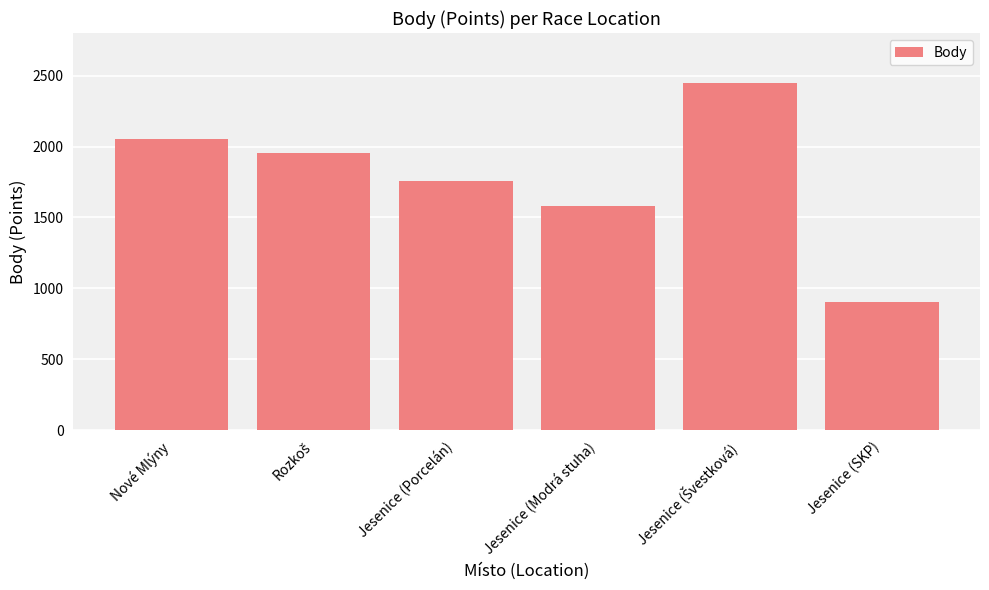

Is it true that the value at Jesenice (Modrá stuha) is 854?

False